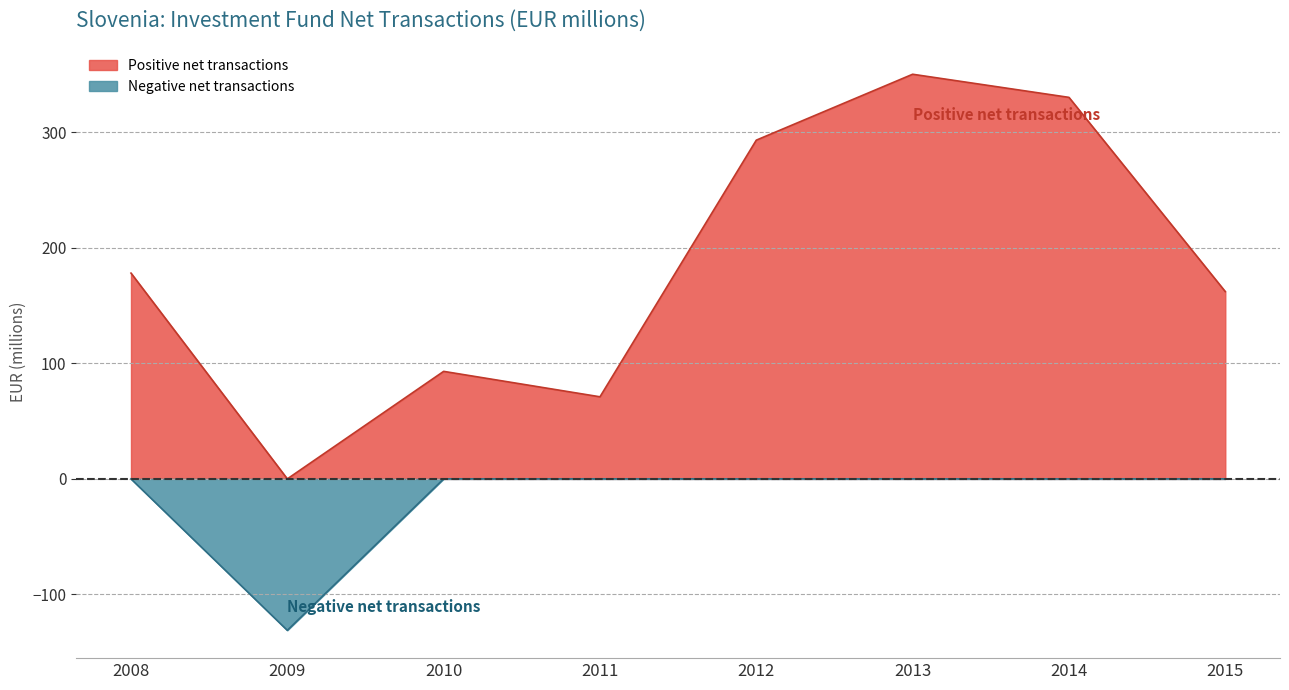

What is the average value?

168